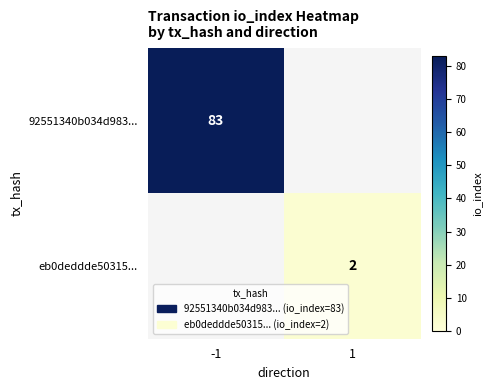

Is it true that 92551340b034d983... equals 83 at -1?

True